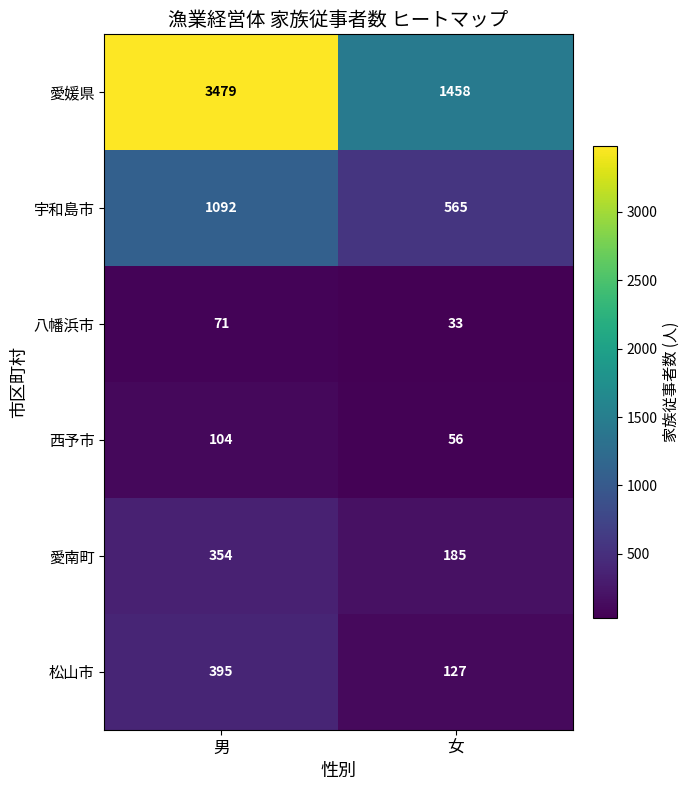

At which category is the sum across all series the highest?

男